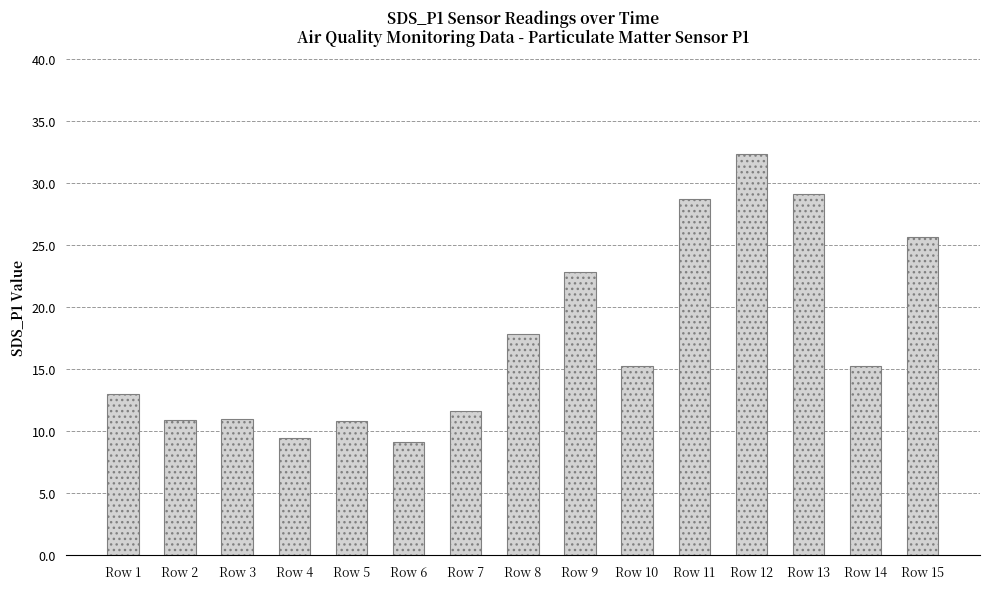

Are the bars horizontal?

No